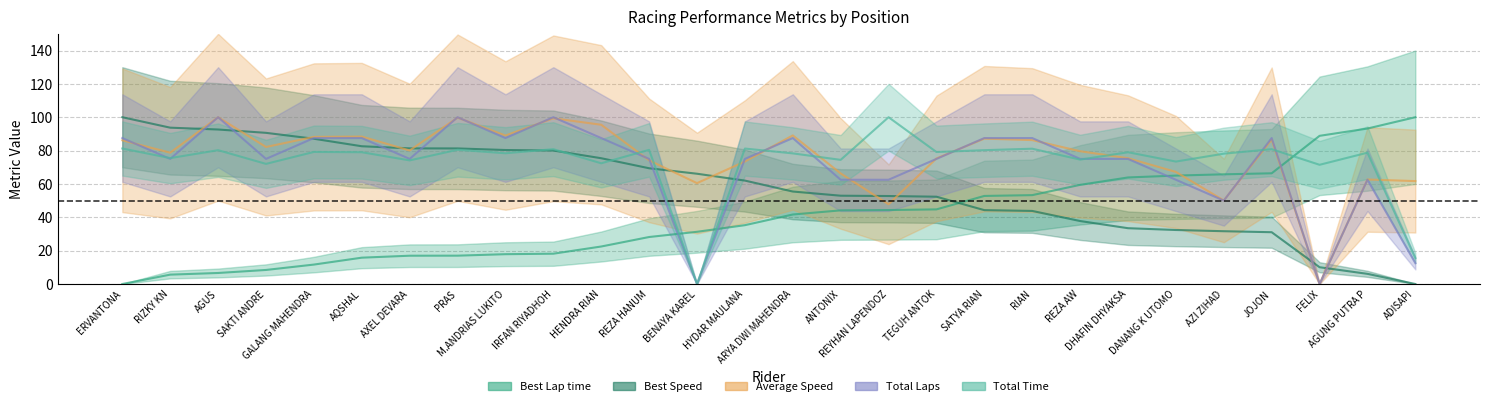

How many data points does each series have?

28